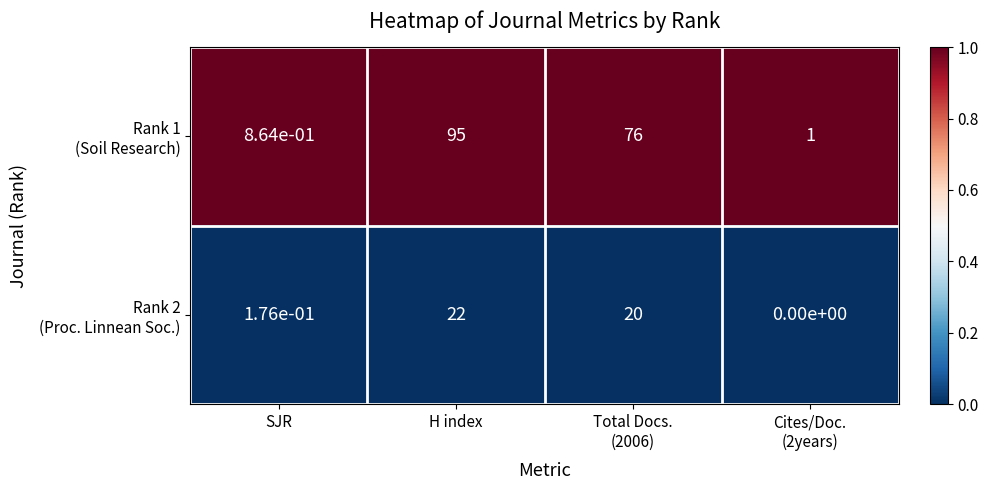

At which category is the sum across all series the highest?

H index